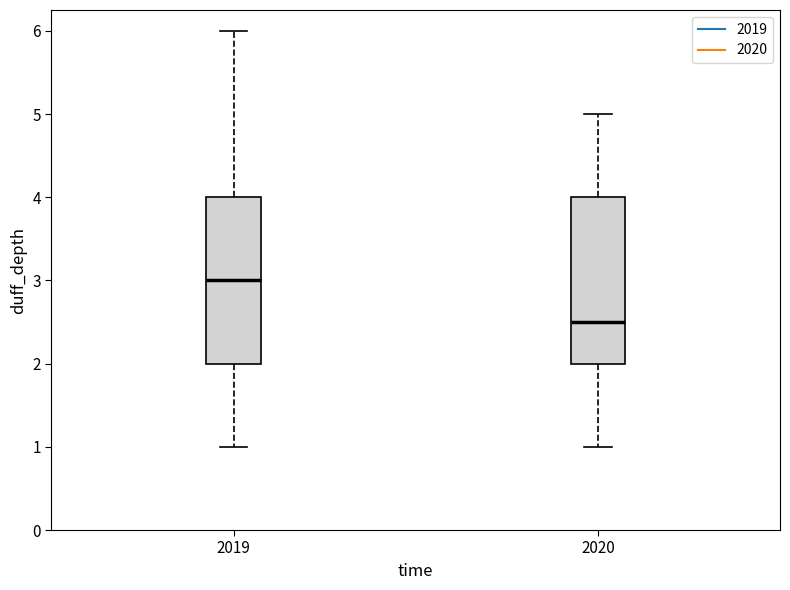

Reading left to right, transcribe this box plot: for each box, give where its median line is, the range the box spans, and where its two whiskers end, as read against the y-axis. The values are not printed on the chart, so give them approximately, as read against the axis.

2019: median 3.0, box 2.0 to 4.0, whiskers 1.0 to 6.0
2020: median 2.5, box 2.0 to 4.0, whiskers 1.0 to 5.0